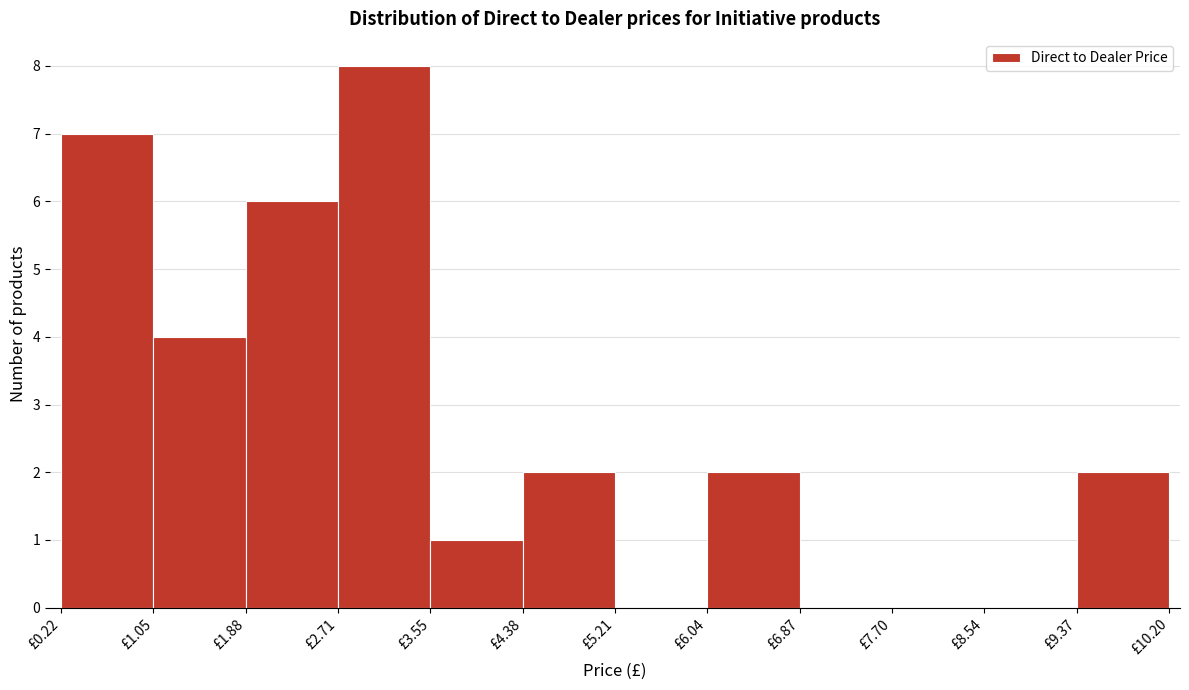

Reading left to right, list every bar in this chart as the range it spans on the x-axis followed by its height. Neither the bar edges nor the heights are printed on the chart, so give them approximately, as read against the axes.

0.2 to 1.1: 7
1.1 to 1.9: 4
1.9 to 2.7: 6
2.7 to 3.5: 8
3.5 to 4.4: 1
4.4 to 5.2: 2
5.2 to 6.0: 0
6.0 to 6.9: 2
6.9 to 7.7: 0
7.7 to 8.5: 0
8.5 to 9.4: 0
9.4 to 10.2: 2